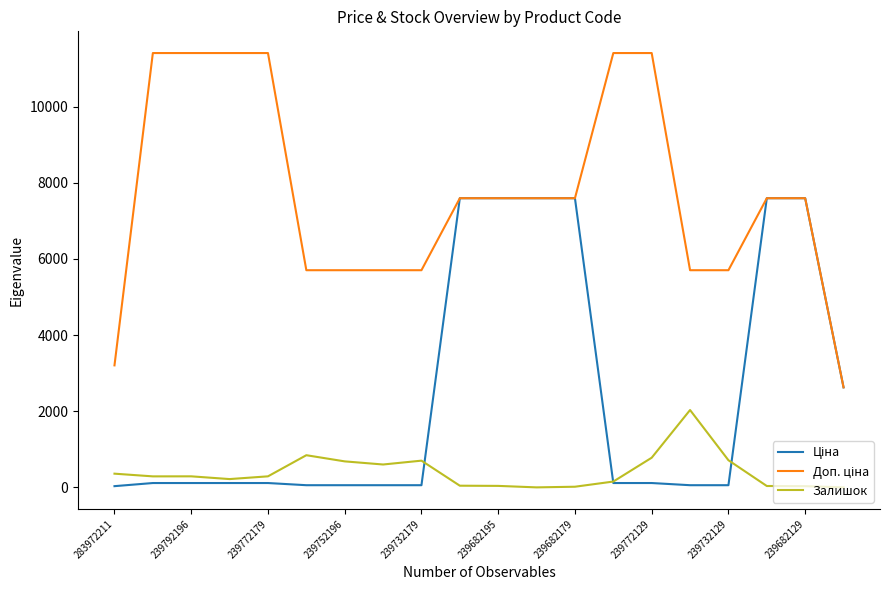

How many lines are shown in the chart?

3